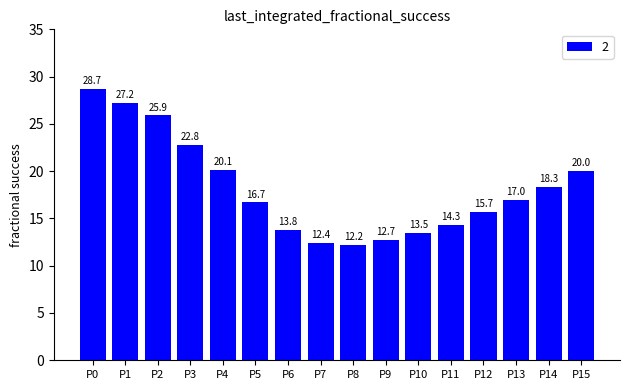

Reading left to right, what are all the values shown in this chart?

28.7	27.2	25.9	22.8	20.1	16.7	13.8	12.4	12.2	12.7	13.5	14.3	15.7	17.0	18.3	20.0